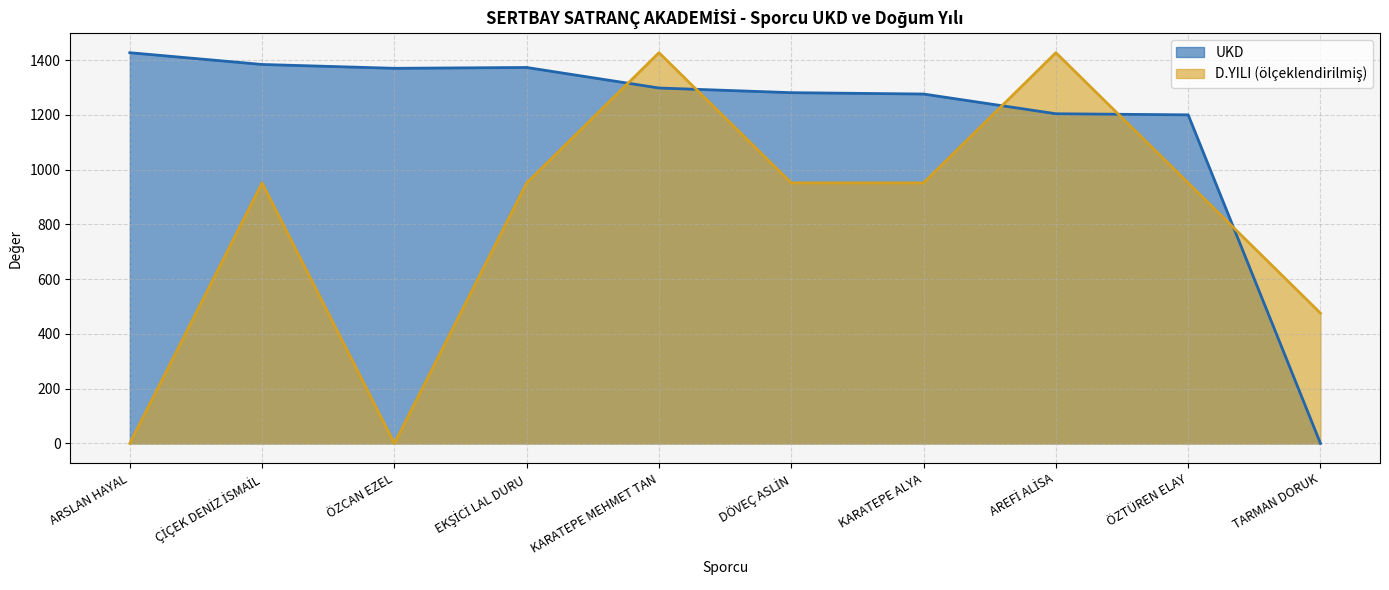

At which label does D.YILI reach its minimum?

ARSLAN HAYAL